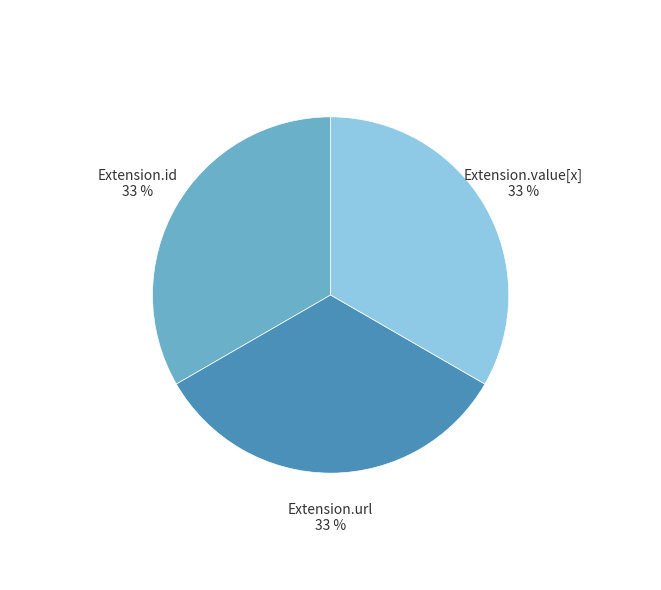

To the nearest percent, what is the average slice percentage?

33%